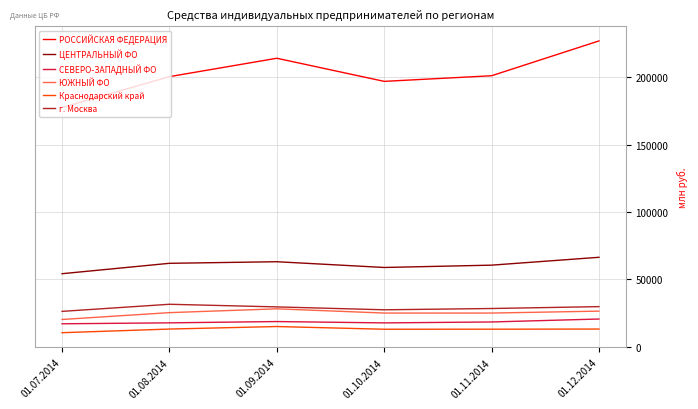

What is the lowest value of the СЕВЕРО-ЗАПАДНЫЙ ФО series?

16930